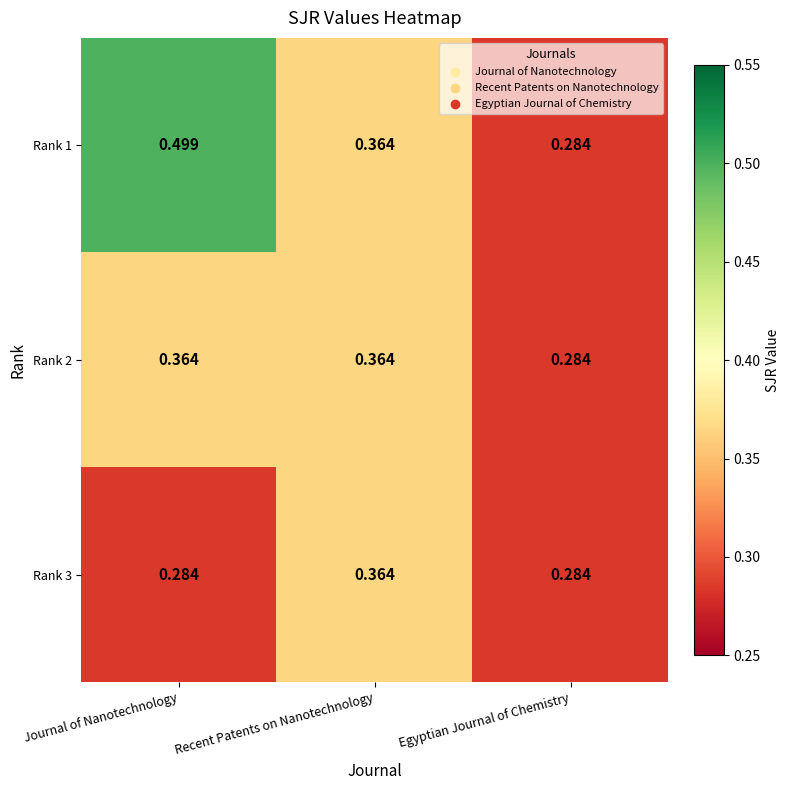

Which category has the highest value in the Rank 3 series?

Recent Patents on Nanotechnology